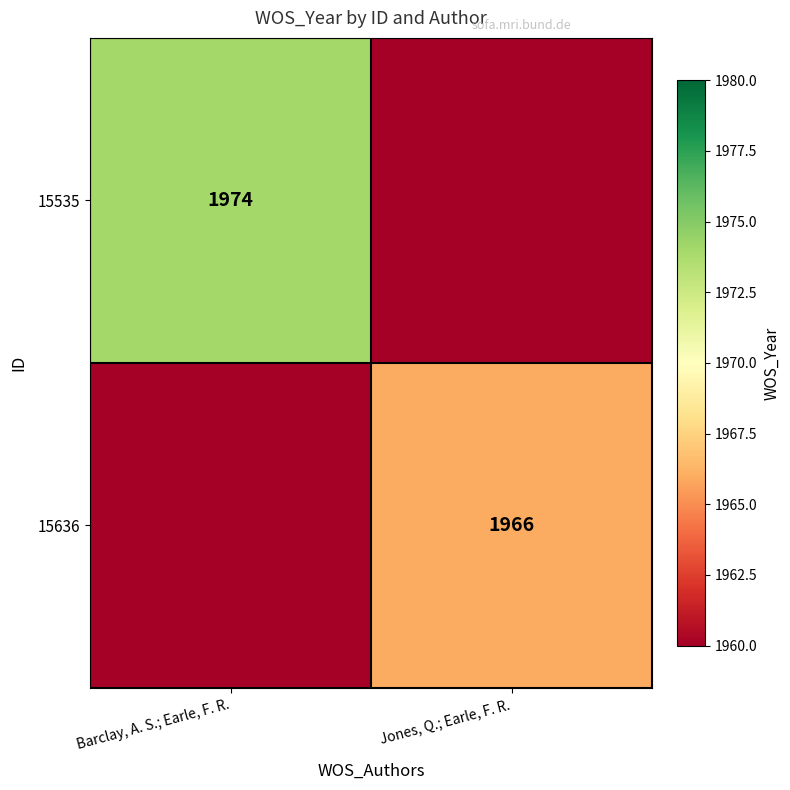

What is the total value across all series at Jones, Q.; Earle, F. R.?

1966